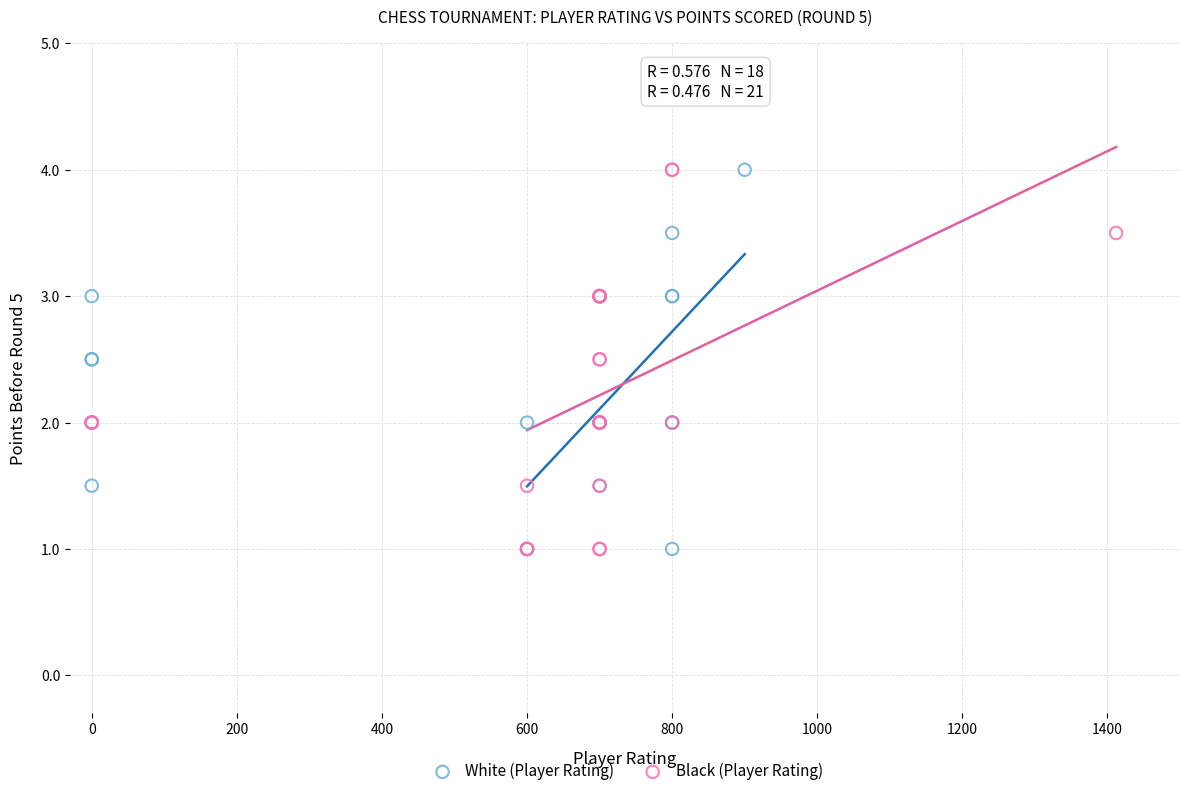

What are all the series names shown in the legend?

White (Player Rating), Black (Player Rating)